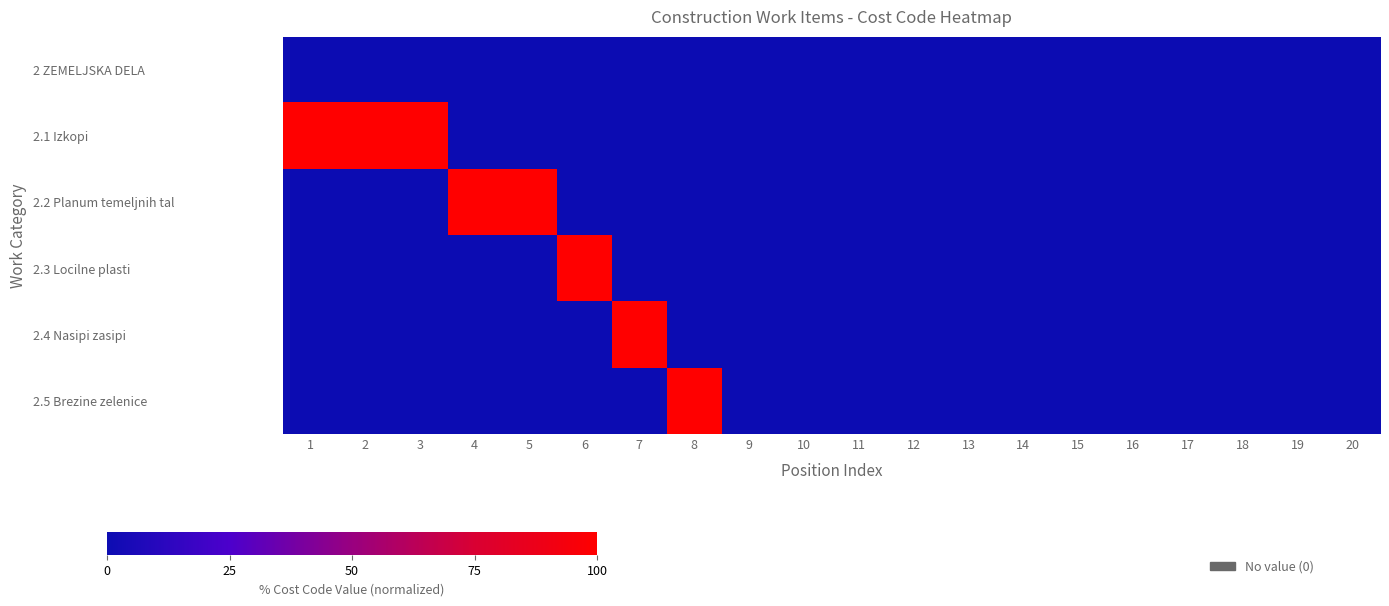

At how many categories does at least one series exceed 27?

8